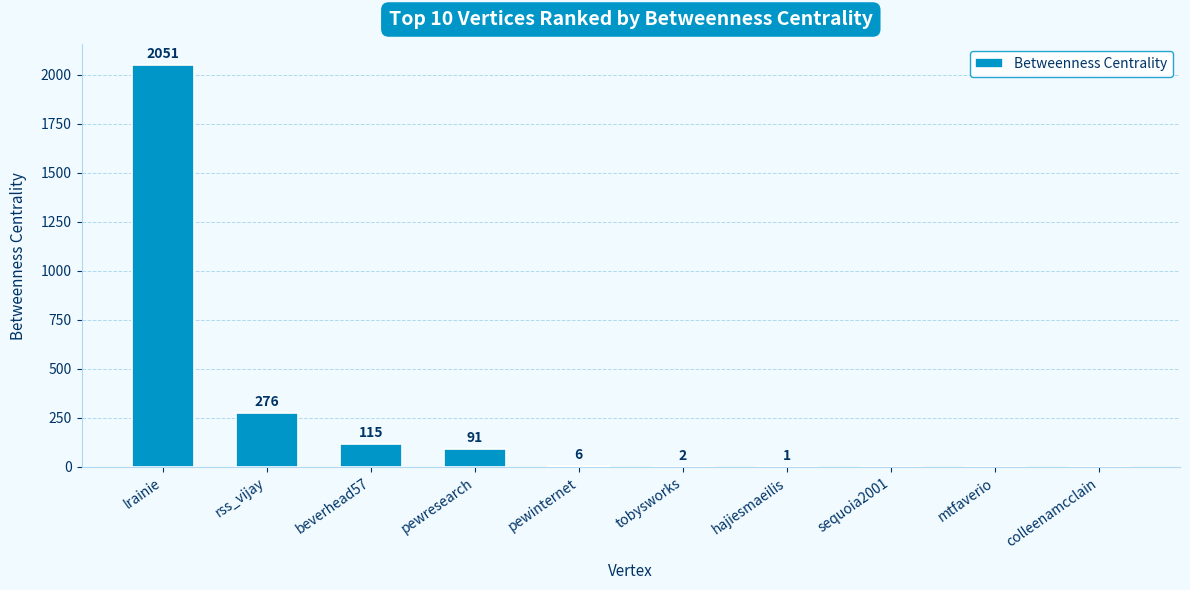

At which category does the chart reach its peak across all series?

lrainie